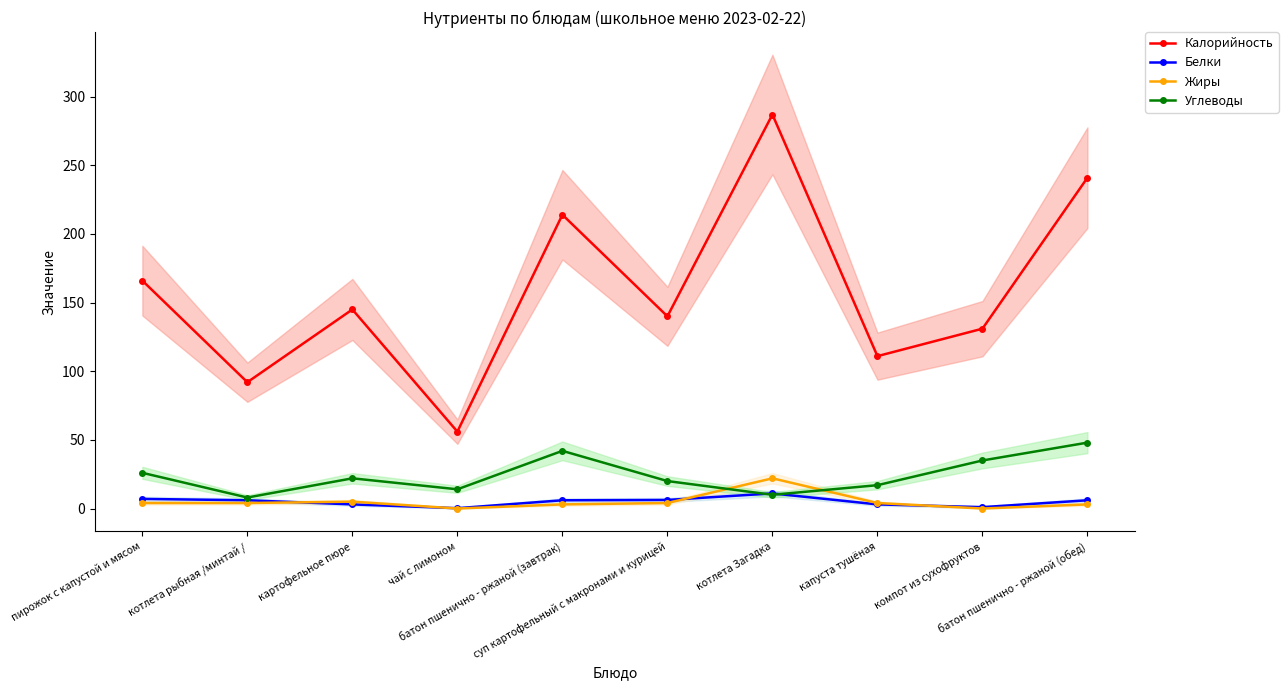

Is the value of Белки at капуста тушёная greater than the value of Жиры at картофельное пюре?

No